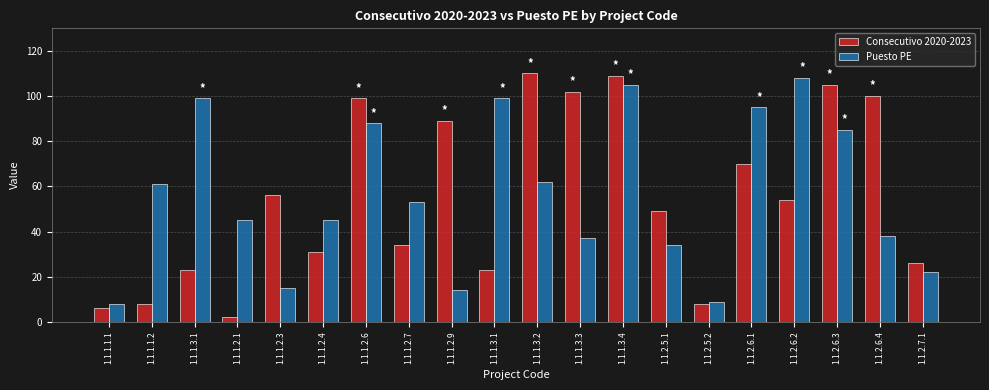

How many bars are there in each group?

2